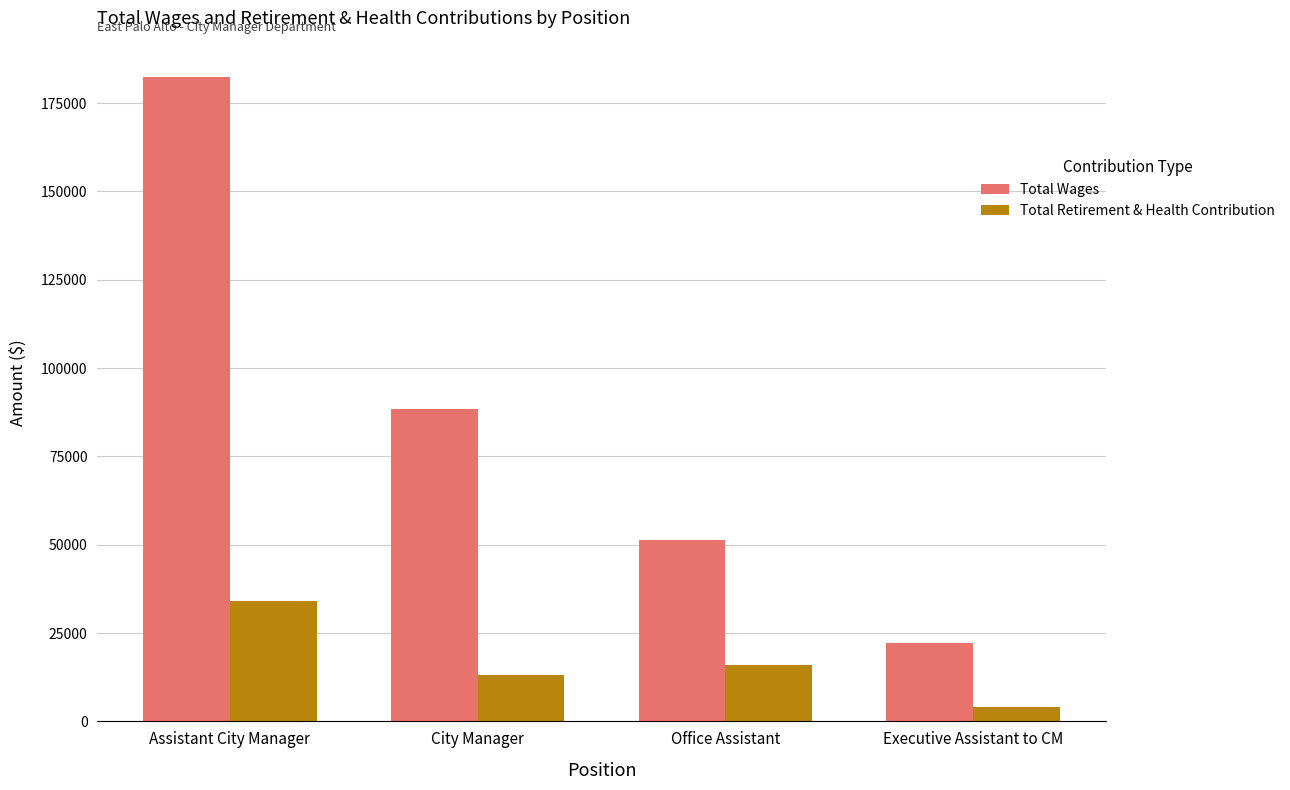

What is the value of the Total Wages bar at the 3rd from the left?

51475